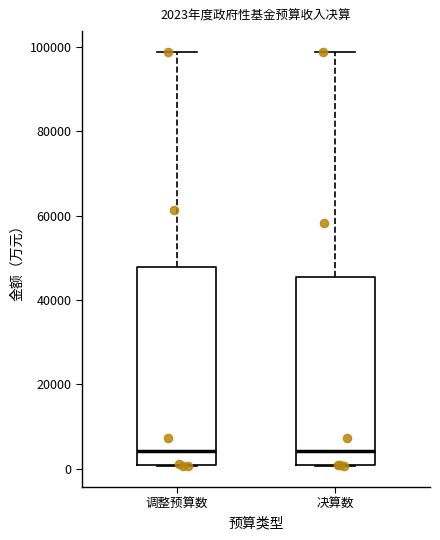

Comparing the boxes themselves (not the whiskers), which one is the tallest?

调整预算数